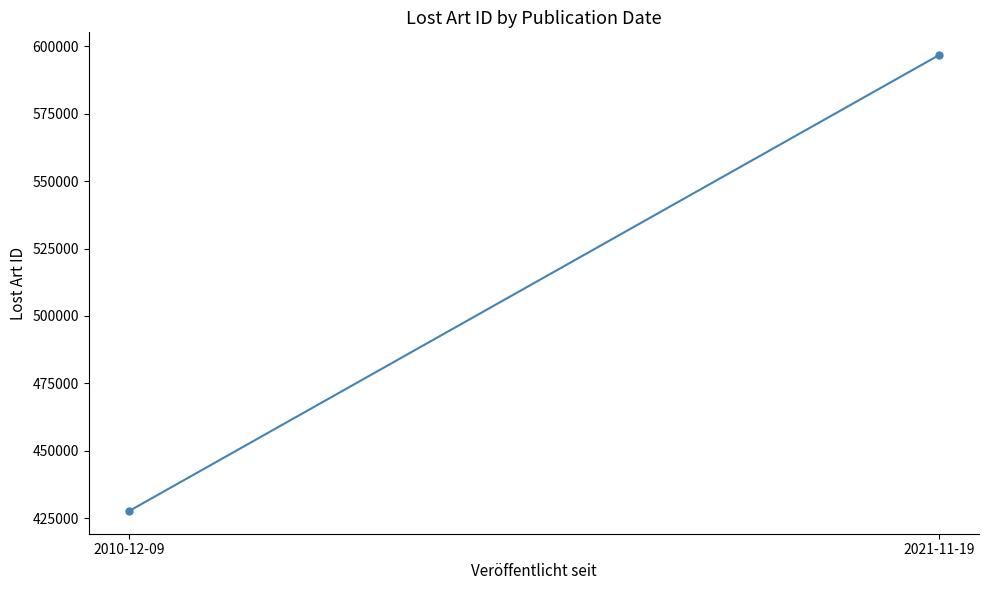

What is the sum of the values at 2021-11-19 and 2010-12-09?

1024421.5